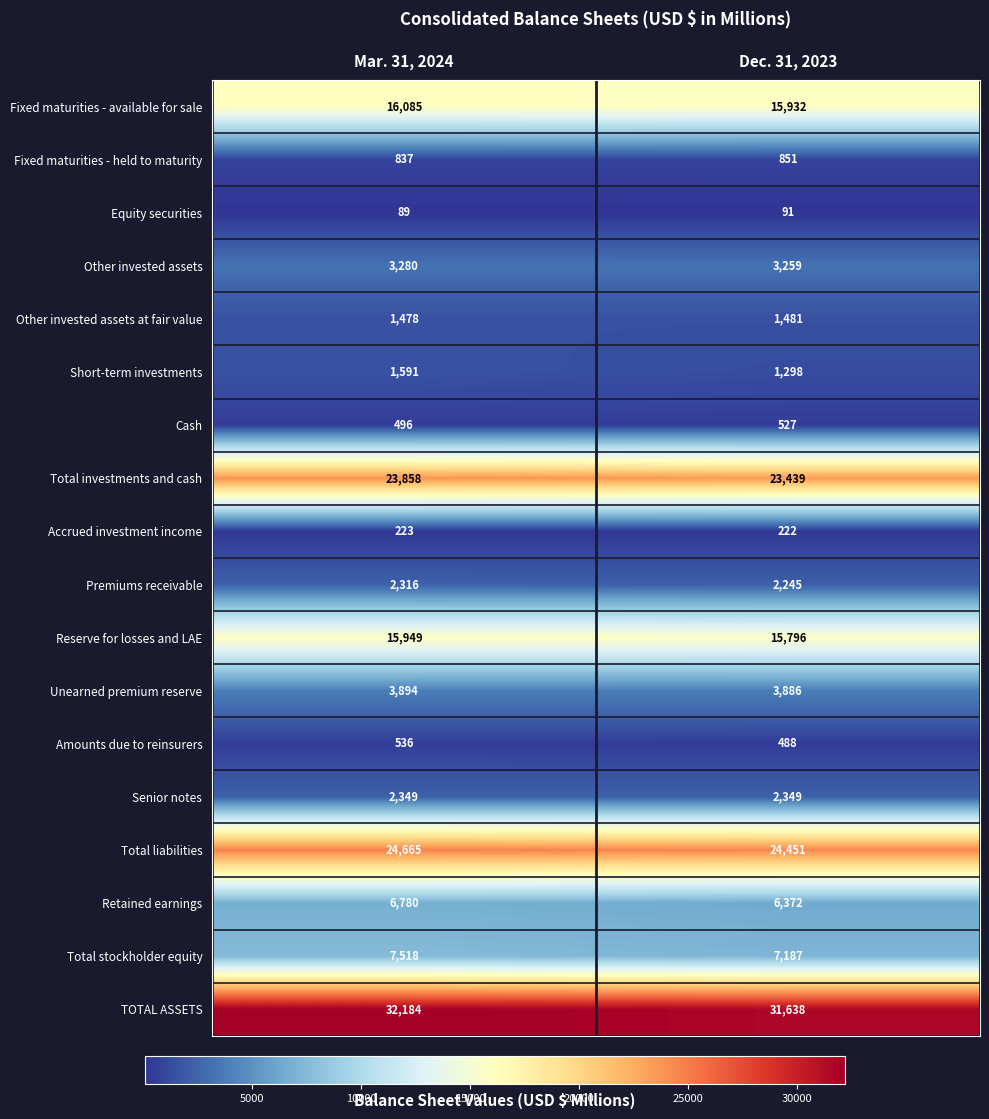

What is the total value across all series at Dec. 31, 2023?

141512